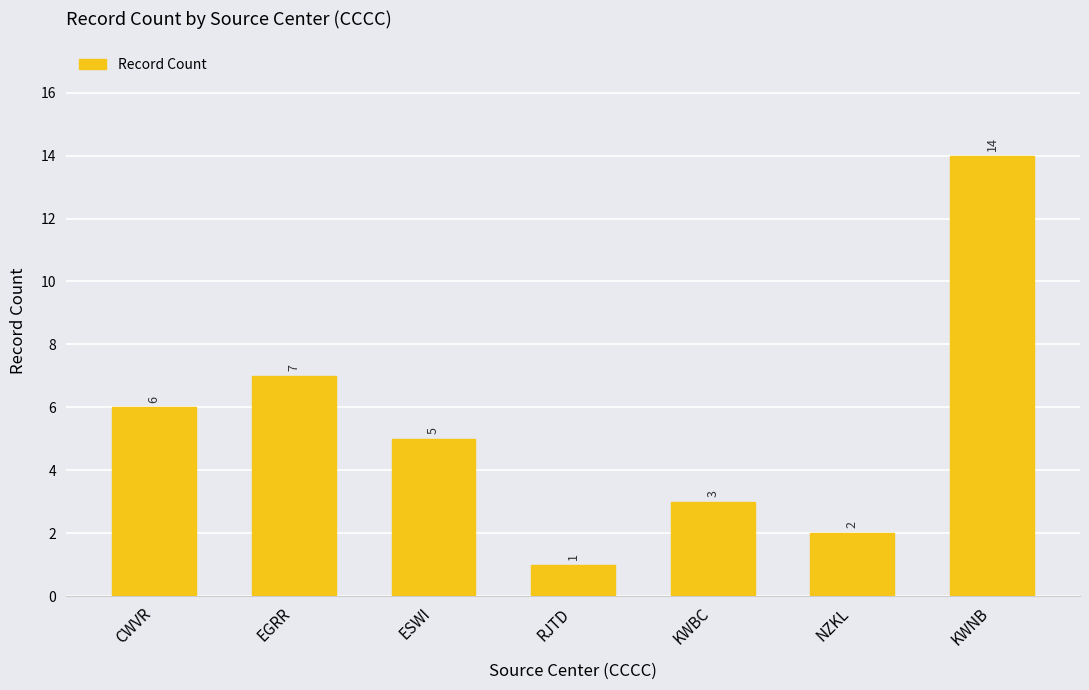

Which has a higher value, RJTD or CWVR?

CWVR